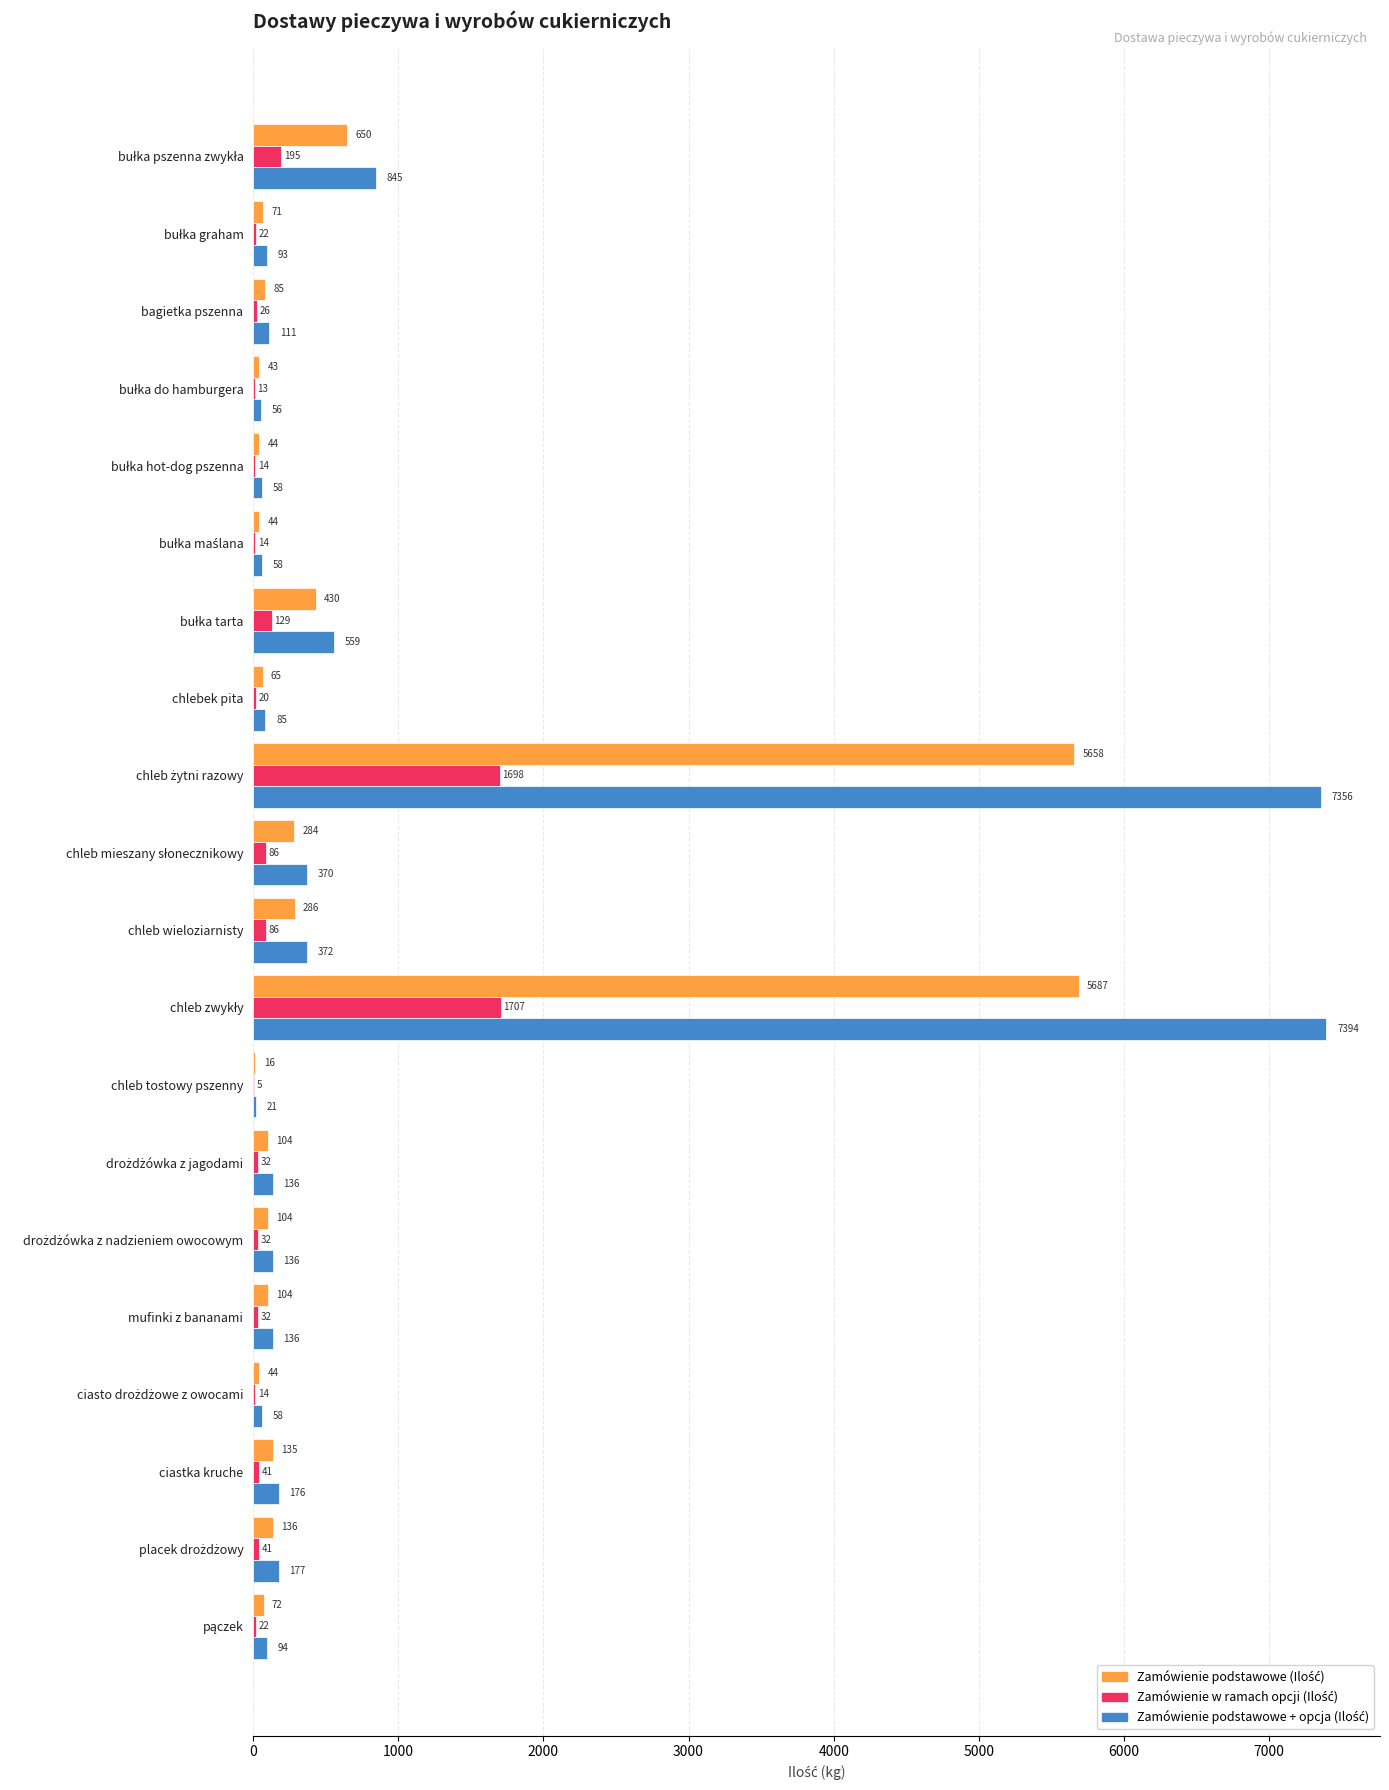

What is the maximum value shown in the chart?

7394